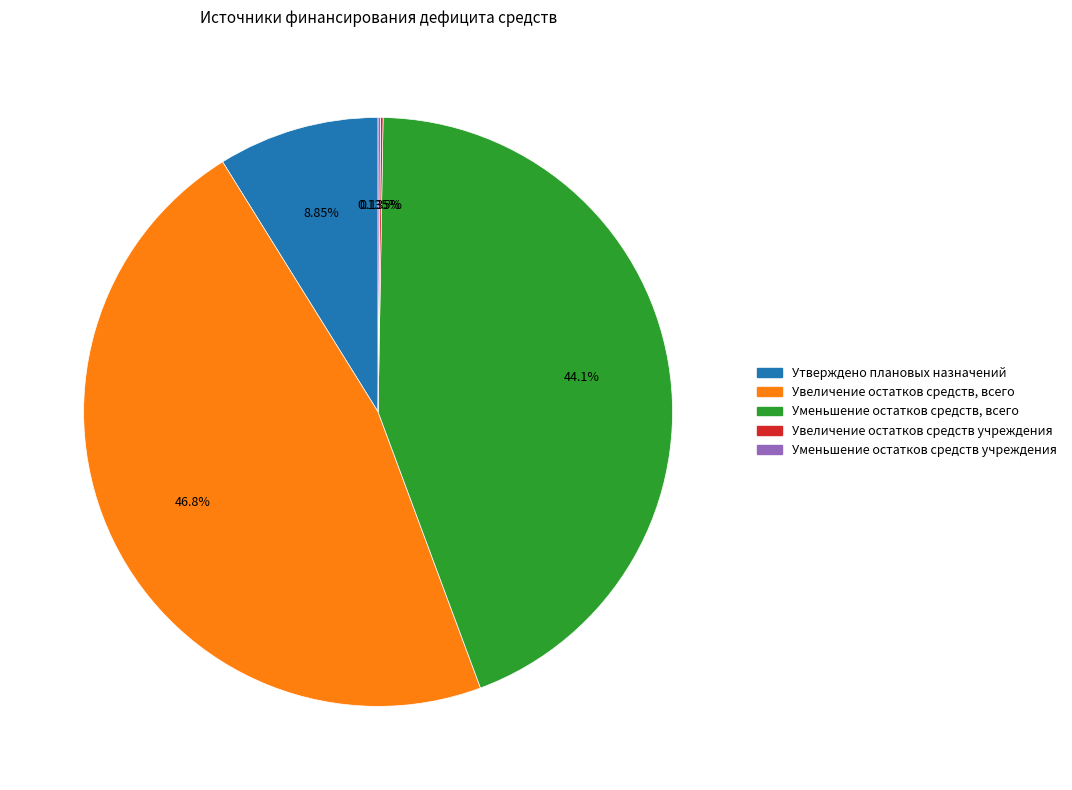

Which category has the biggest portion of the pie?

Увеличение остатков средств, всего